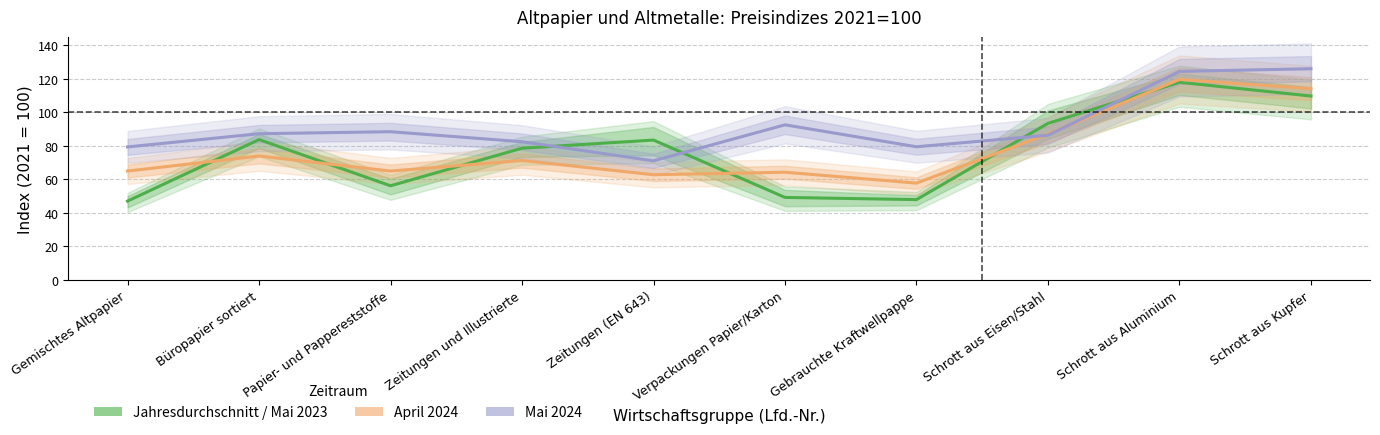

Which series ends up on top after the final intersection of April 2024 and Jahresdurchschnitt / Mai 2023?

April 2024